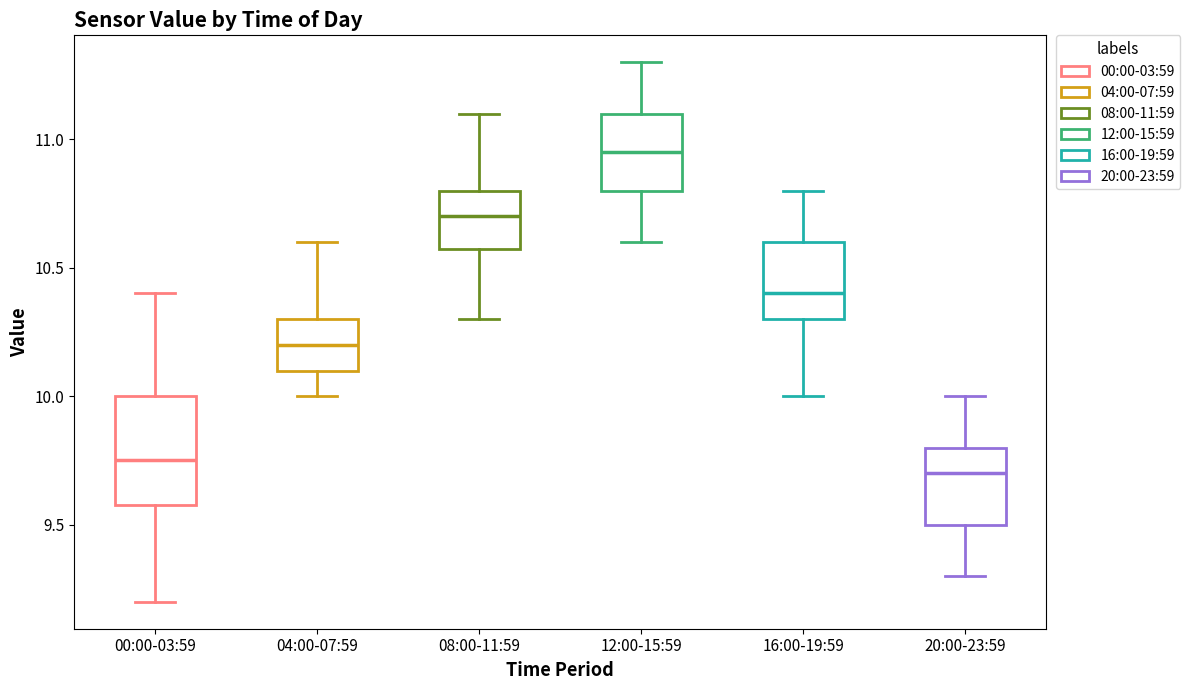

Comparing the boxes themselves (not the whiskers), which one is the tallest?

00:00-03:59